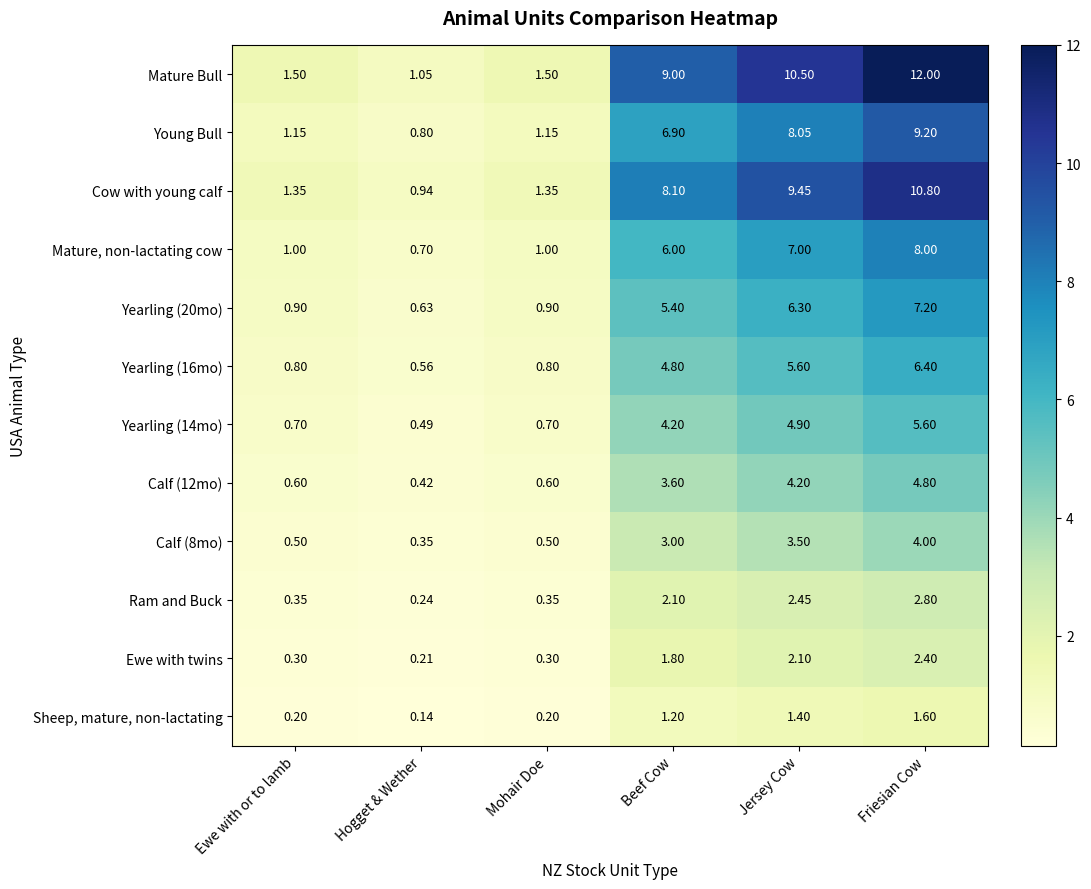

Which series has the largest total across all categories?

Mature Bull